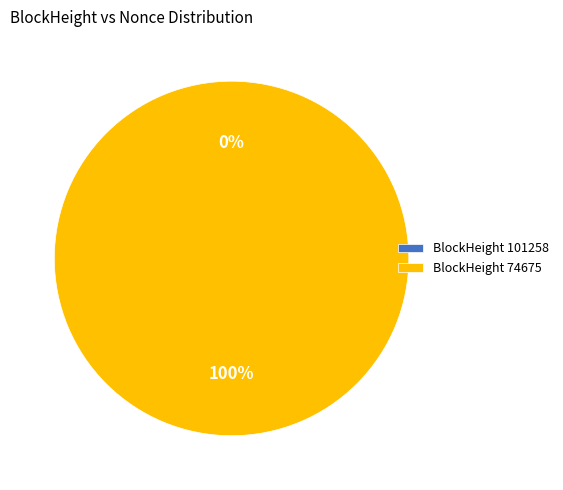

To the nearest percent, what is the difference between the largest and smallest slice percentages?

100%